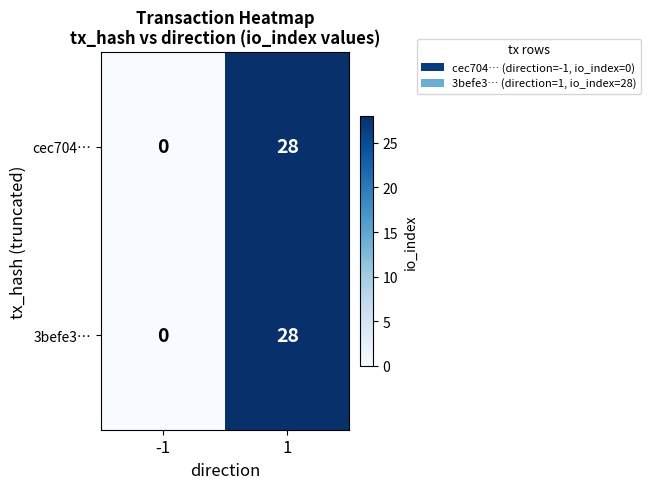

What is the highest value of the 3befe3… series?

28